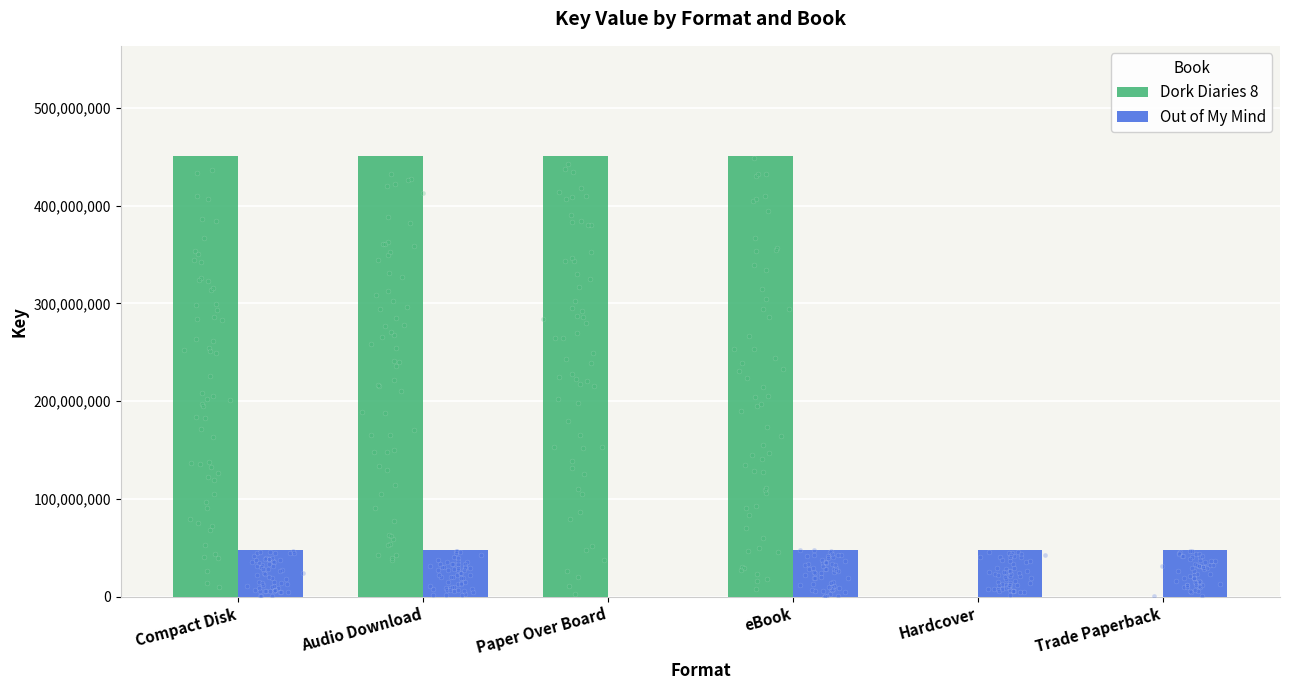

What are all the series names shown in the legend?

Dork Diaries 8, Out of My Mind